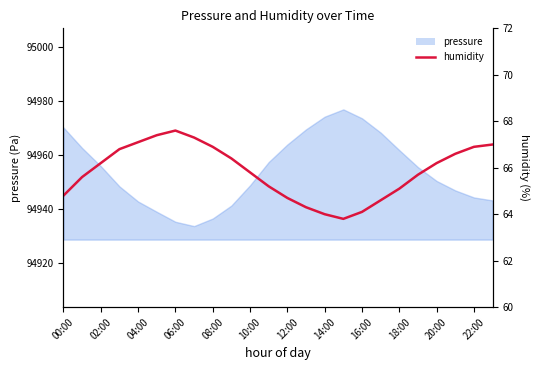

Reading left to right, what are all the values shown in this chart?

64.8	65.6	66.2	66.8	67.1	67.4	67.6	67.3	66.9	66.4	65.8	65.2	64.7	64.3	64.0	63.8	64.1	64.6	65.1	65.7	66.2	66.6	66.9	67.0